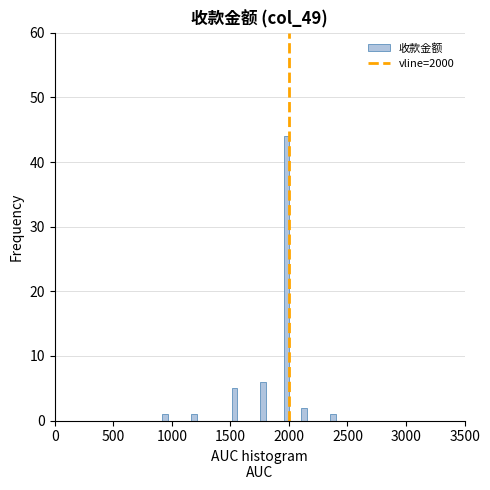

Around what value on the x-axis is the tallest bar? Give the approximate position of its centre, as read against the axis.

2000